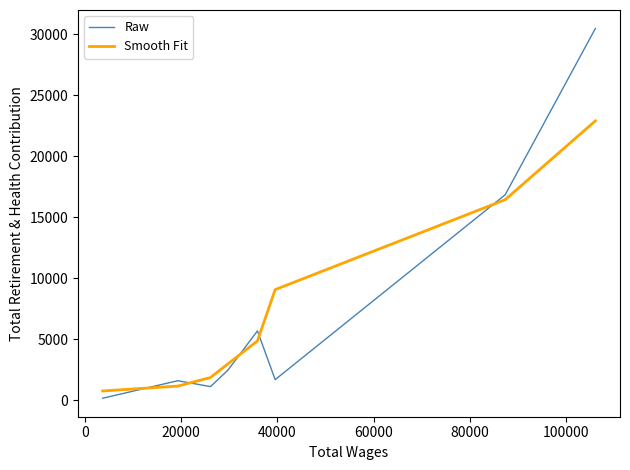

What is the difference between the maximum and minimum values in the Raw series?

30314.0